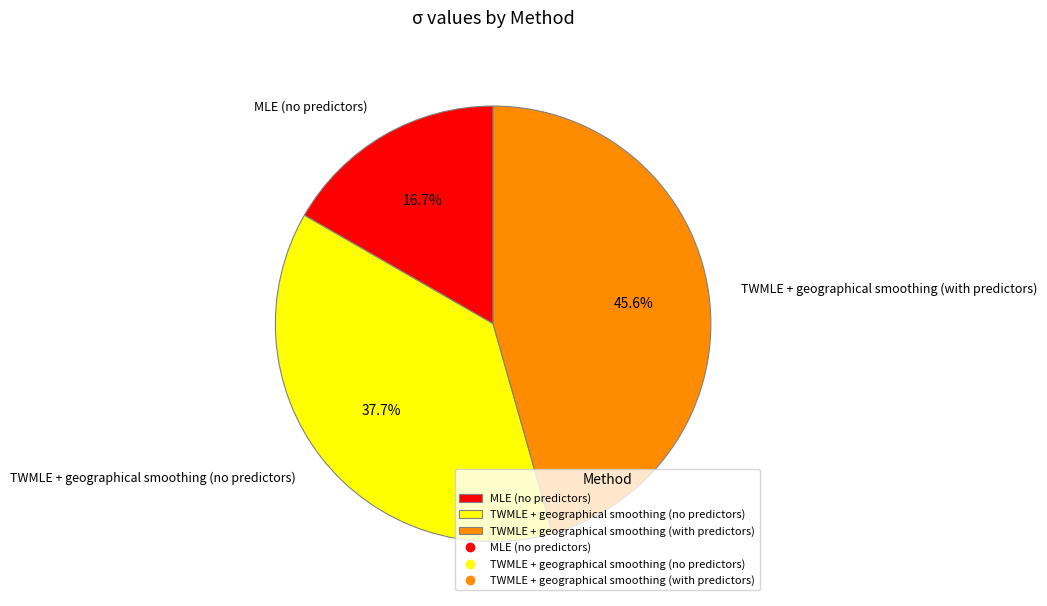

Approximately how many times larger is the value at TWMLE + geographical smoothing (no predictors) compared to MLE (no predictors)?

2.3